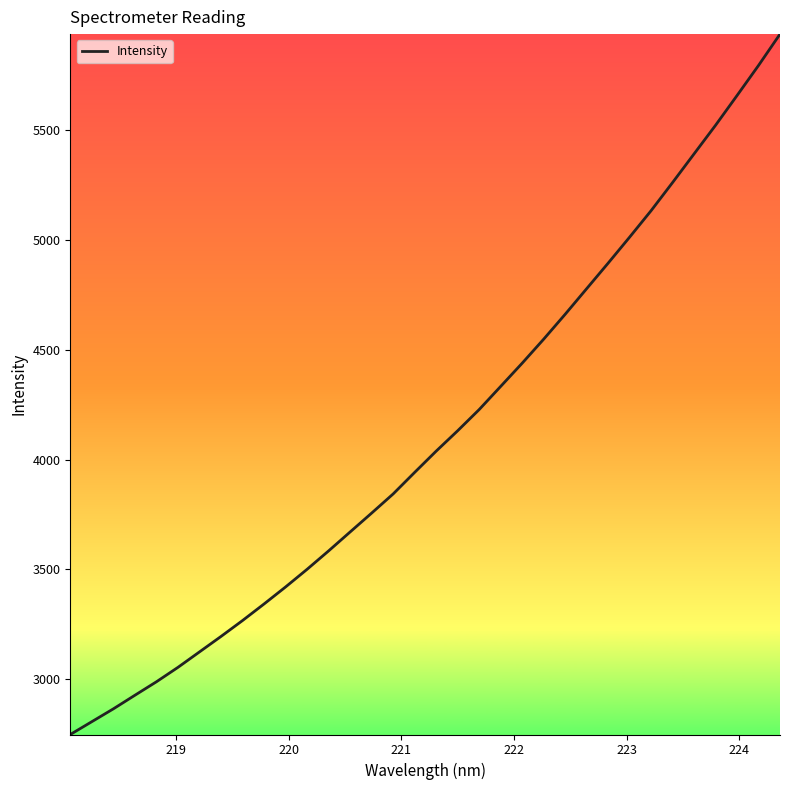

What is the difference between the maximum and minimum values?

3189.0